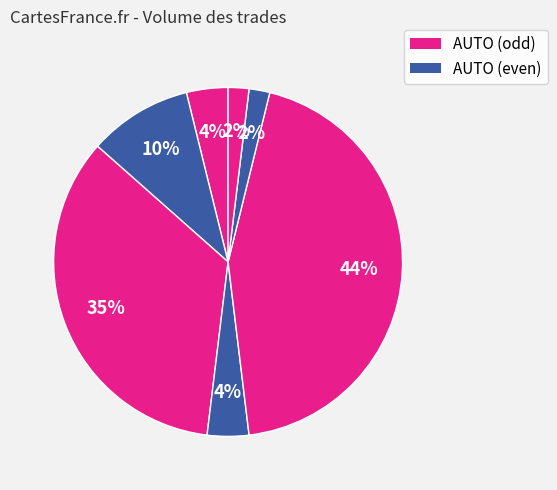

Count the number of slices in the pie.

7